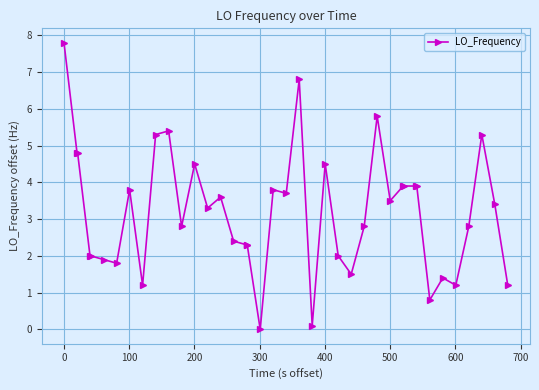

What is the difference between the second highest and minimum values?

6.8